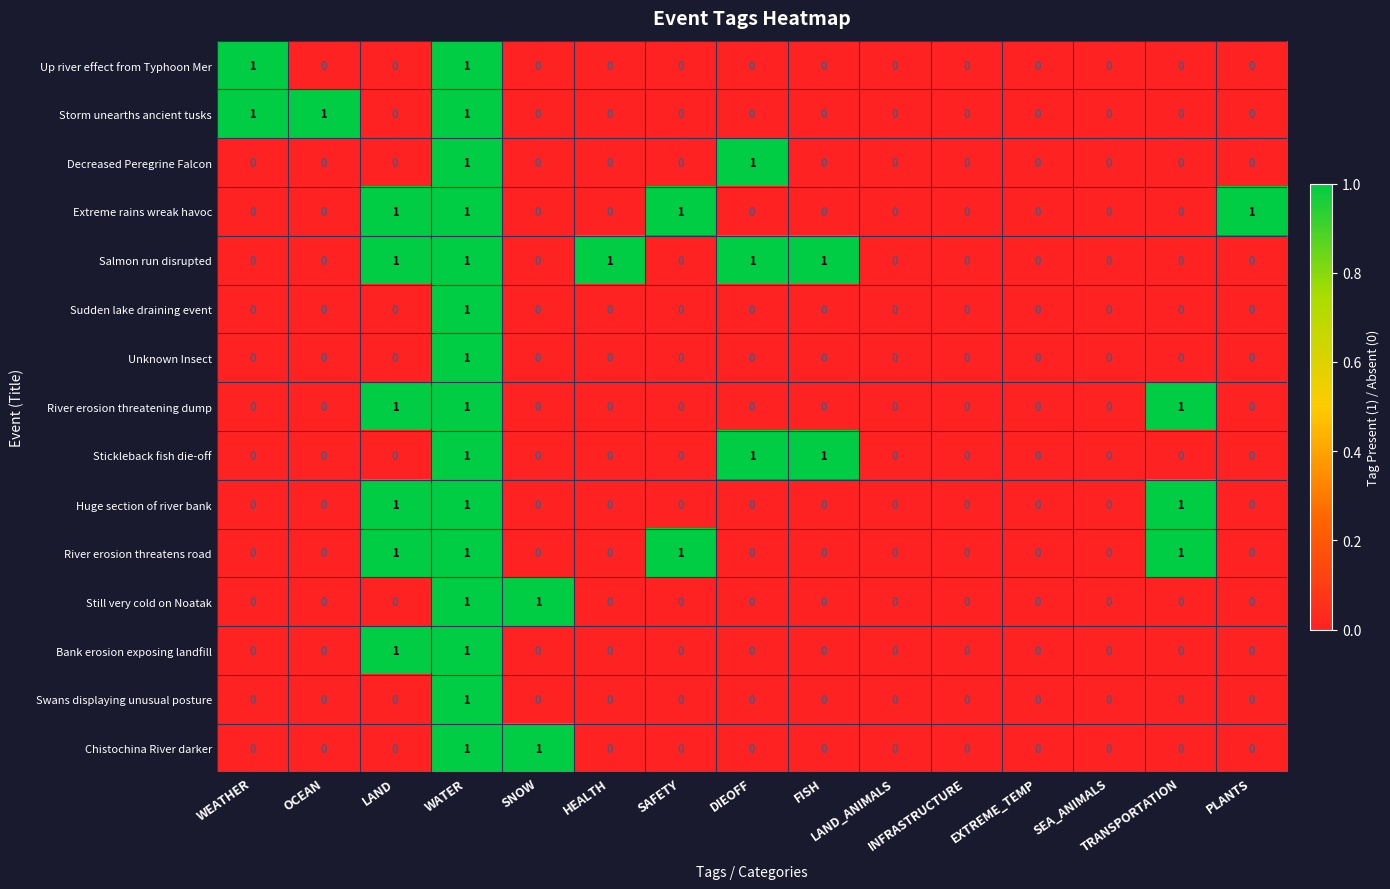

How many Sudden lake draining event values are between 0 and 1?

15